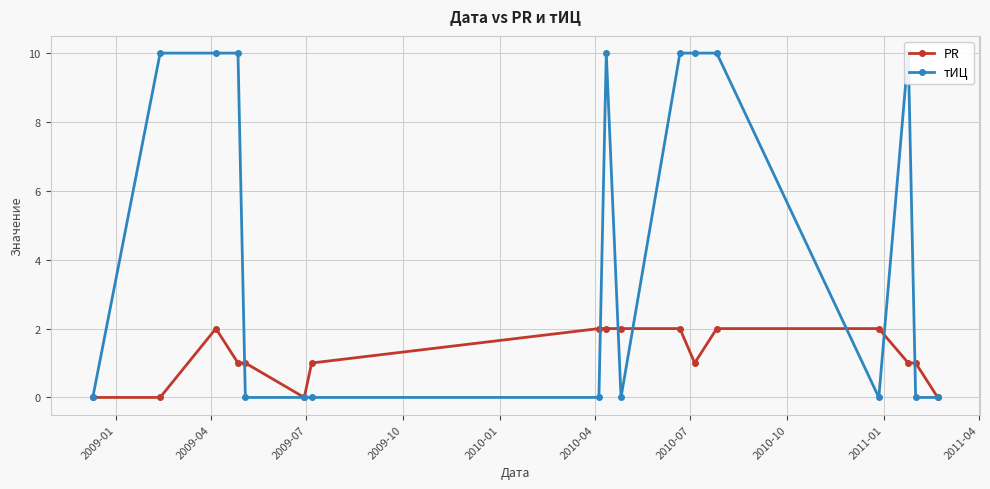

True or false: тИЦ and PR intersect in this chart.

True